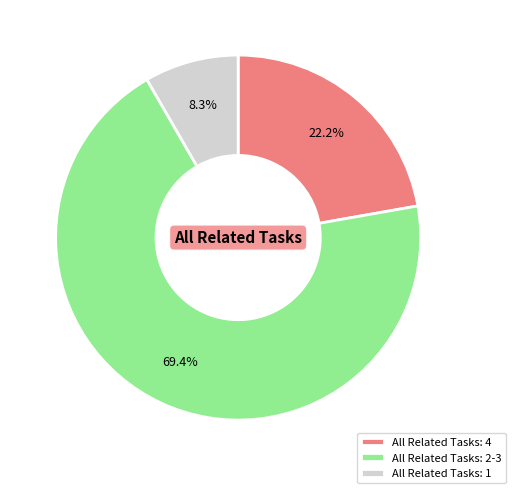

What portion of the pie excludes All Related Tasks: 1?

91.7%